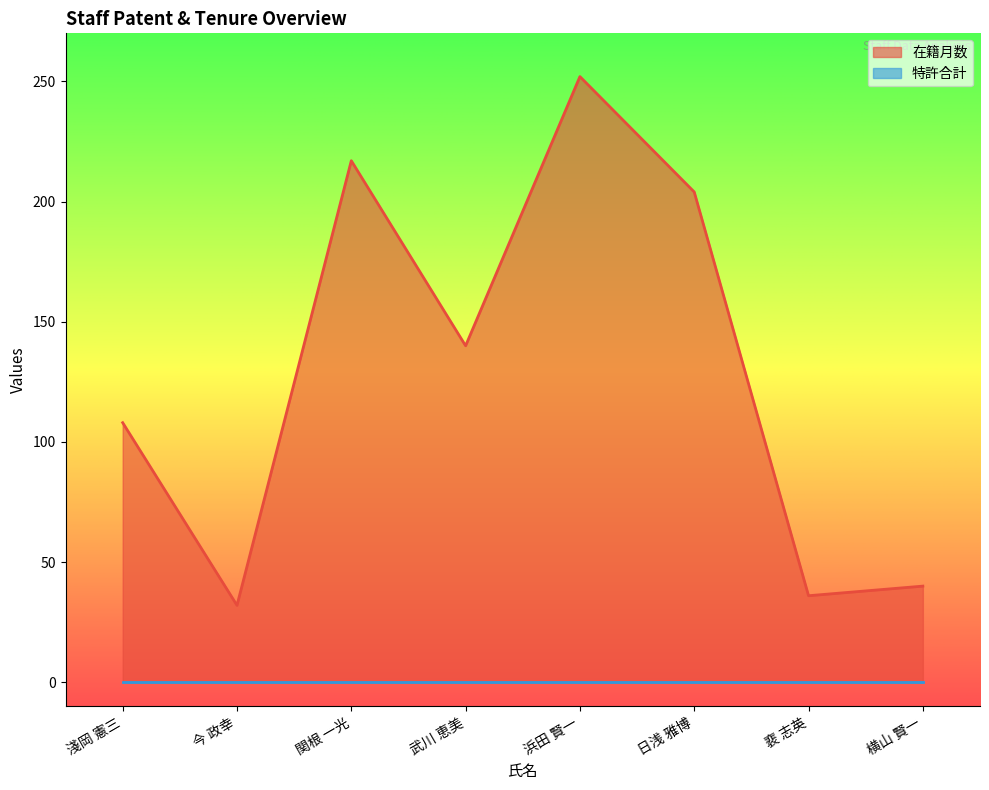

What is the sum of the values at 日浅 雅博 and 淺岡 憲三?

312